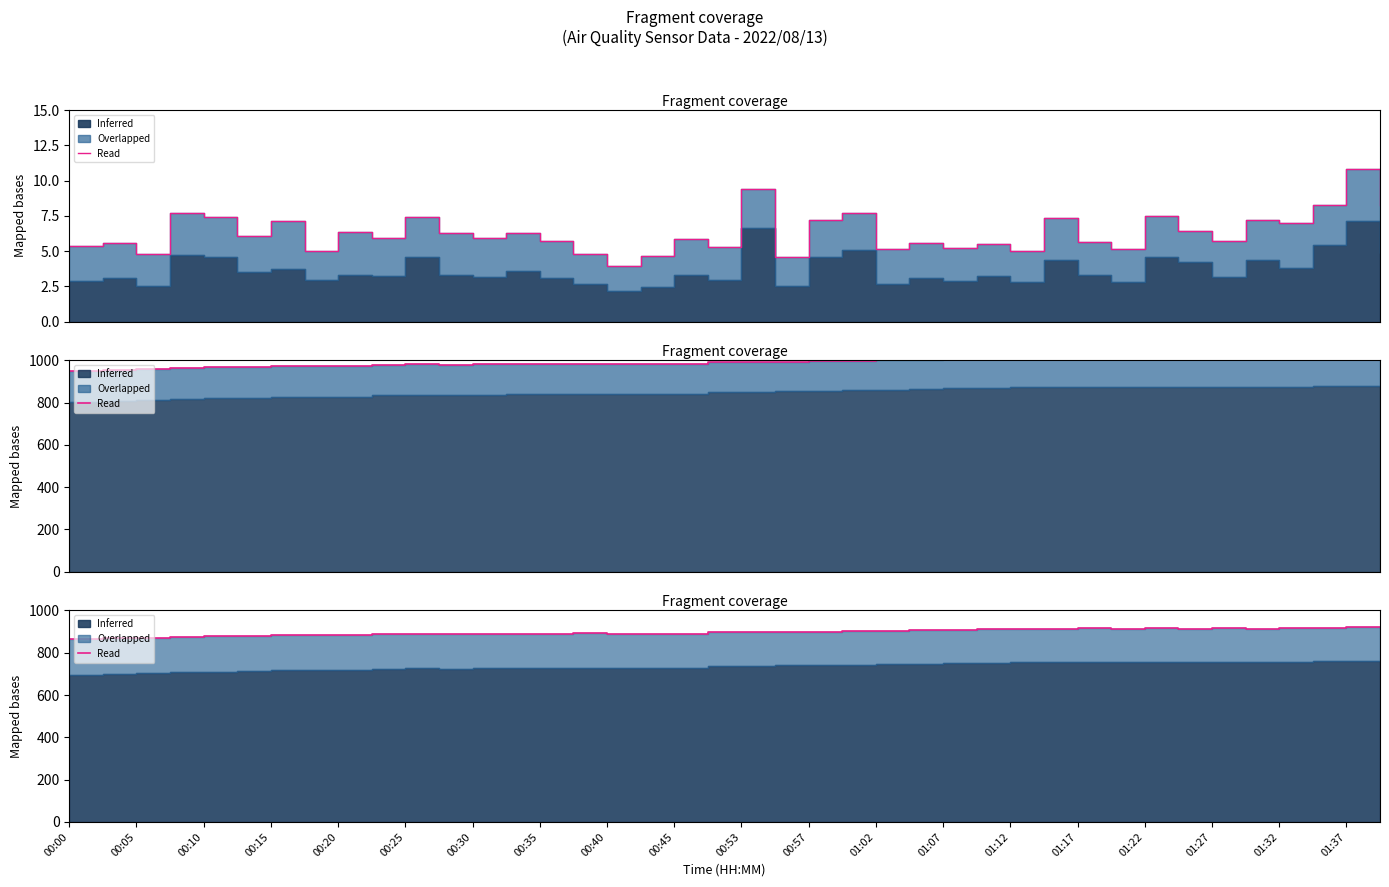

What is the change in value from 00:00 to 00:53?

+34.4